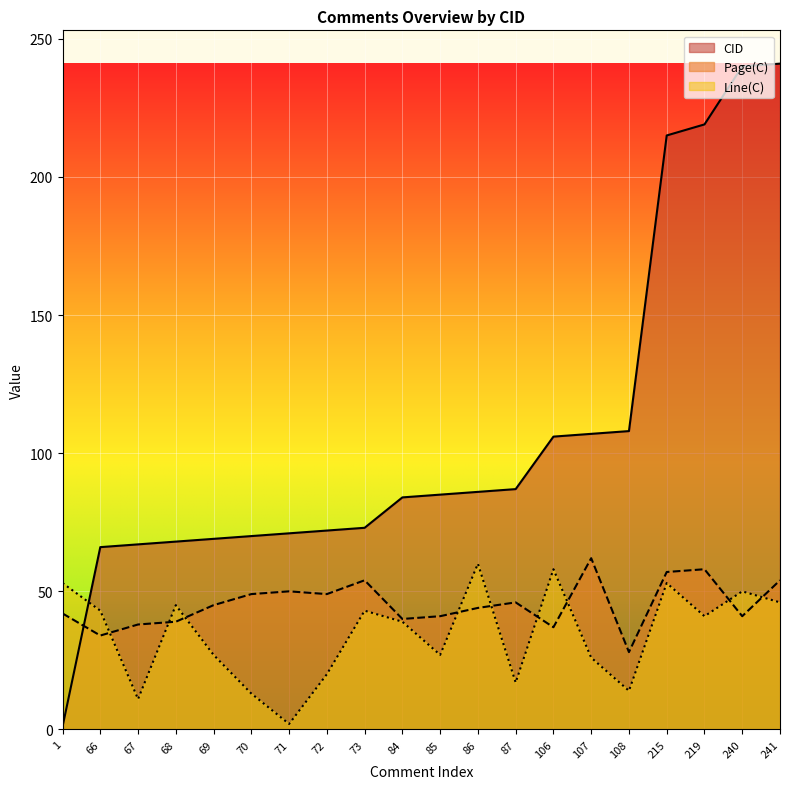

How many interior local peaks does the Line(C) series have?

6